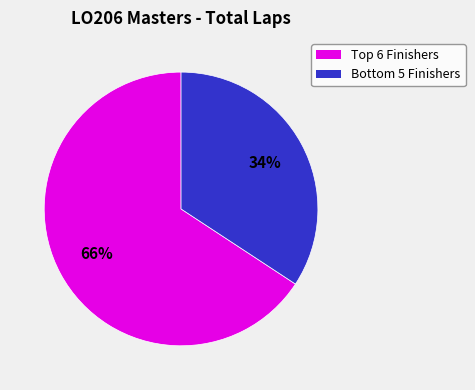

To the nearest percent, what is the difference between the largest and smallest slice percentages?

32%